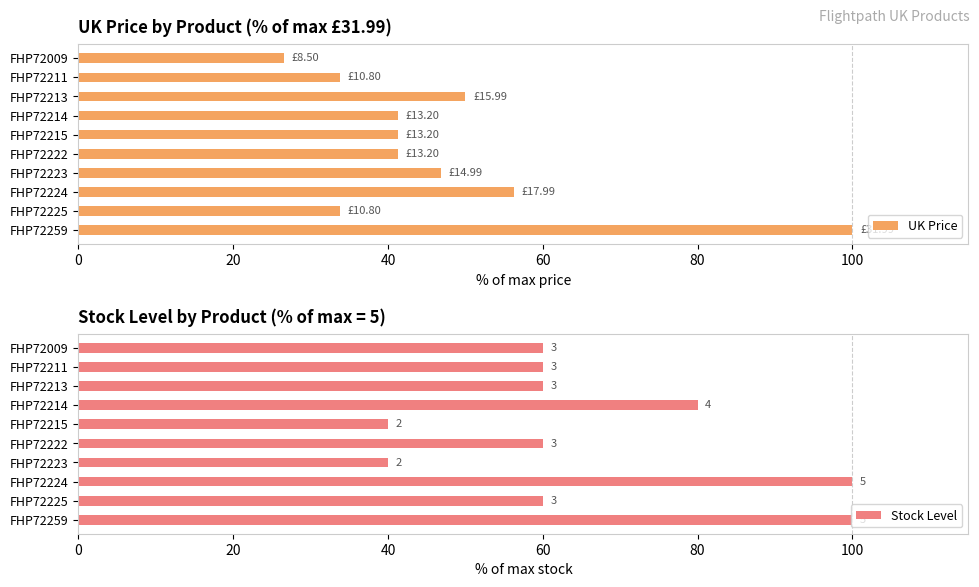

How many data points in Stock Level are above 60?

3